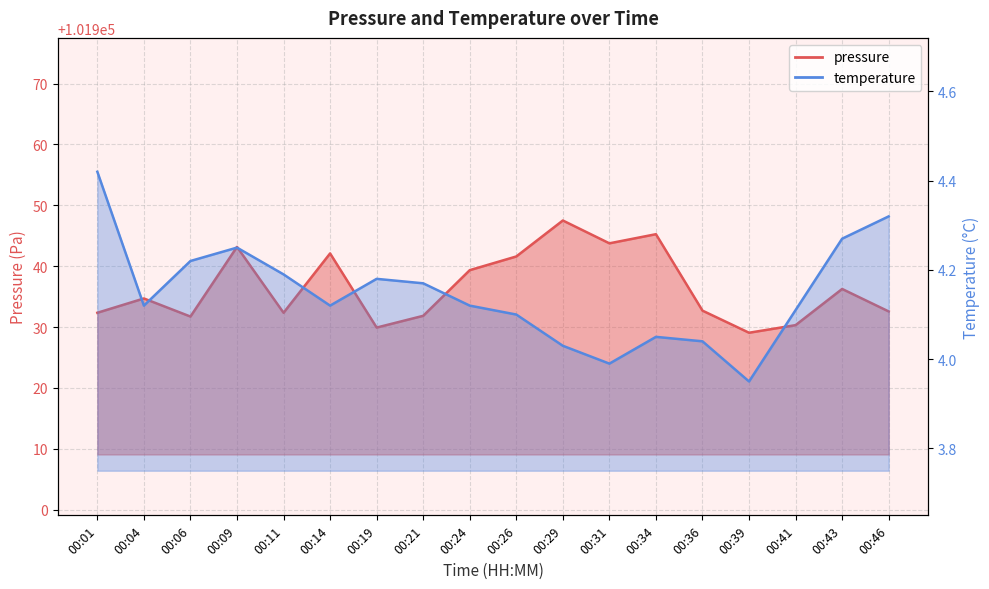

What is the value of the temperature point at the 16th from the left?

4.1